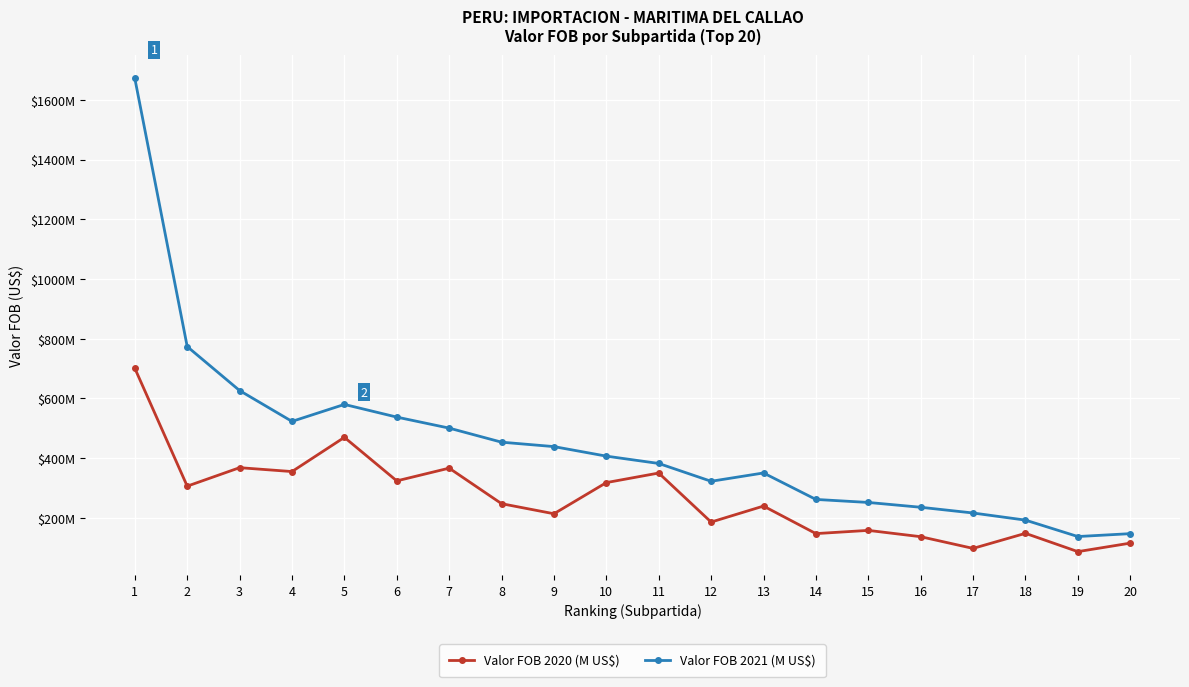

At which label does Valor FOB 2020 (M US$) reach its minimum?

19